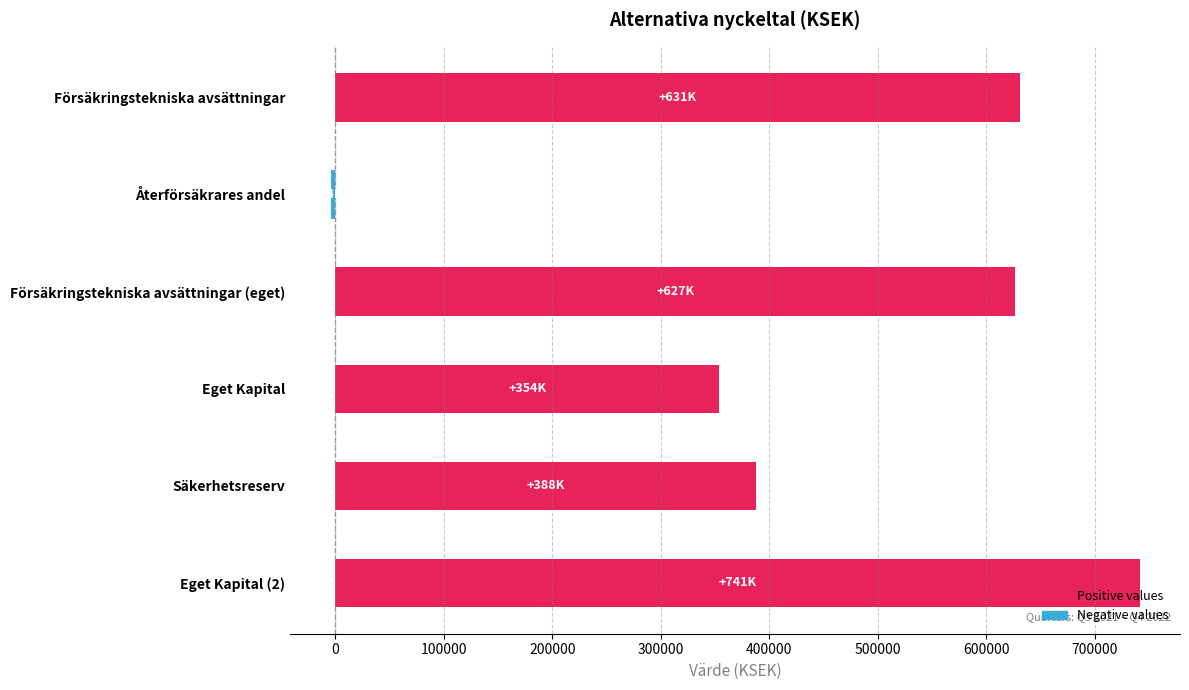

The value at Säkerhetsreserv is 387565.7. True or false?

True